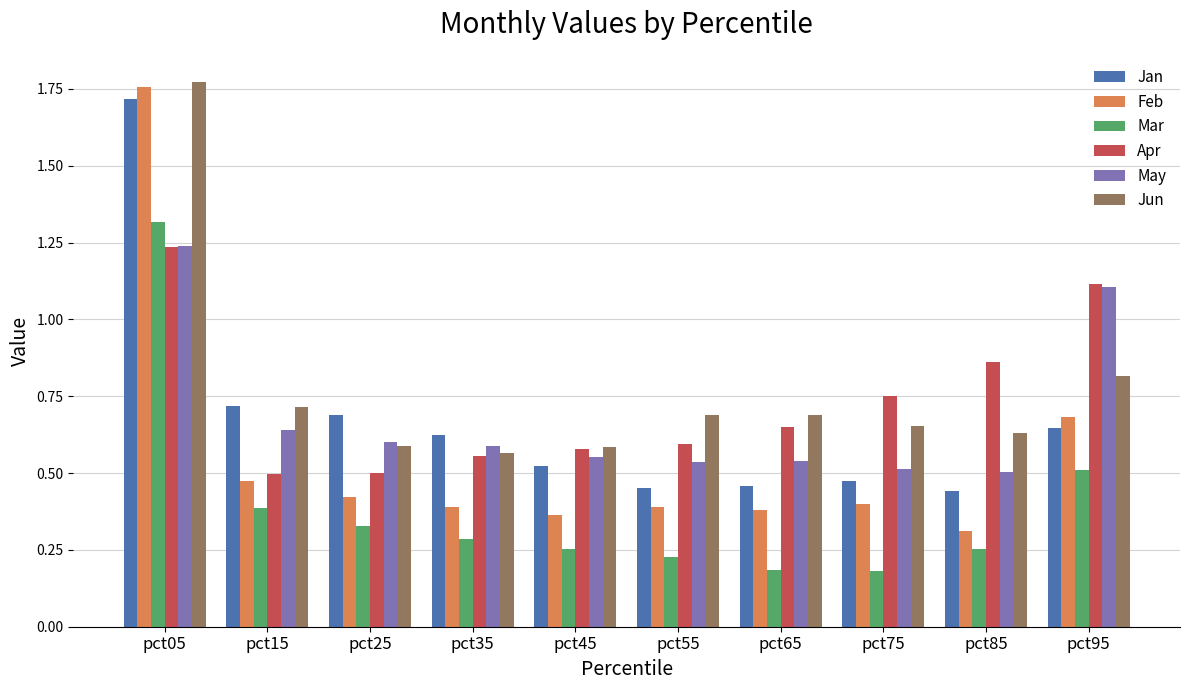

Which series has the widest spread of values?

Feb